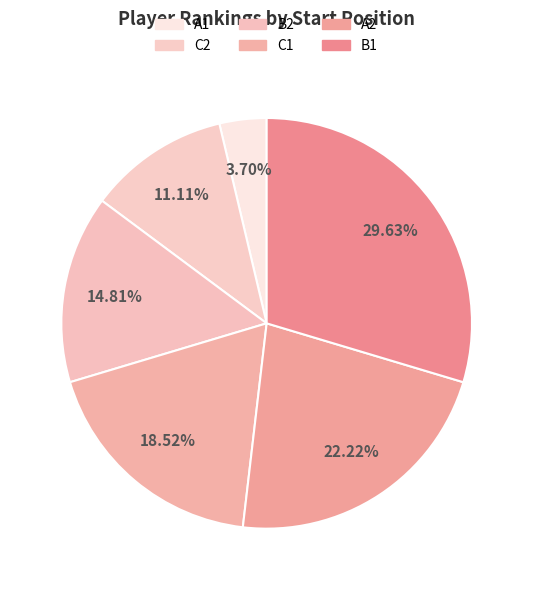

How many slices are in this pie chart?

6